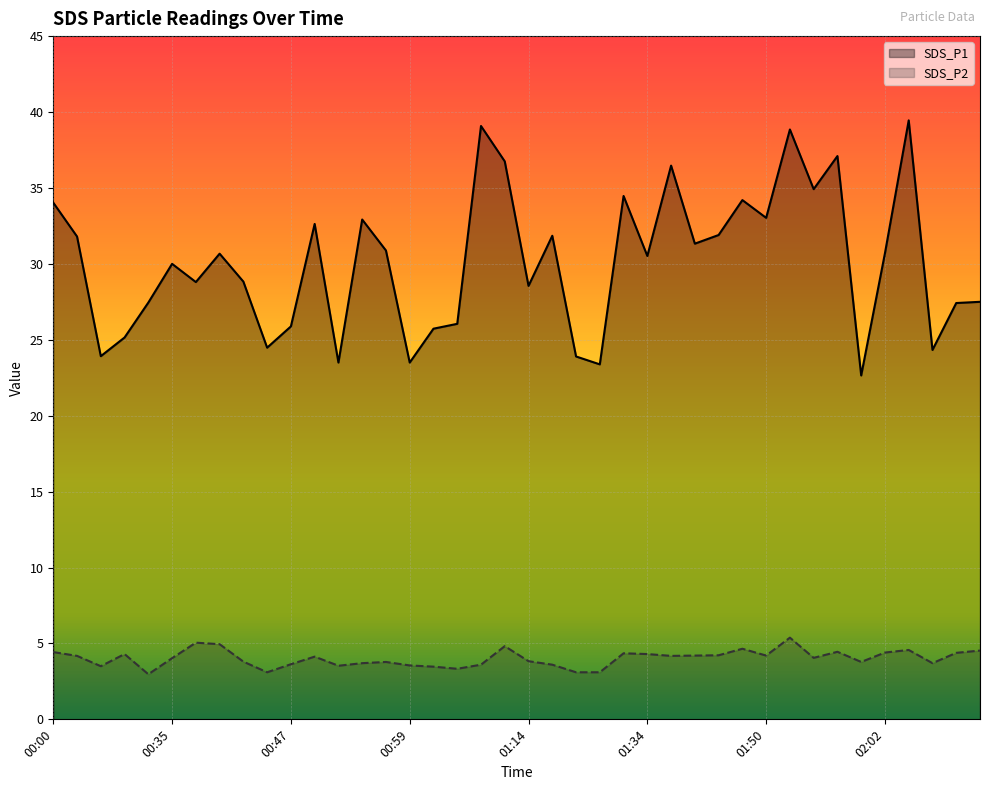

True or false: SDS_P2 and SDS_P1 intersect in this chart.

False